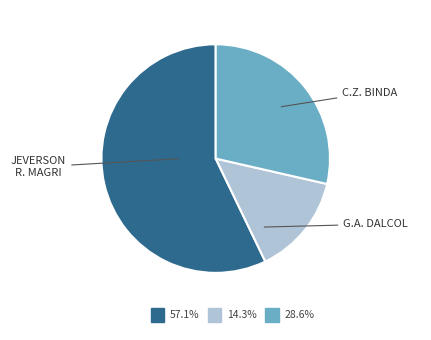

Does any single category account for the majority?

Yes